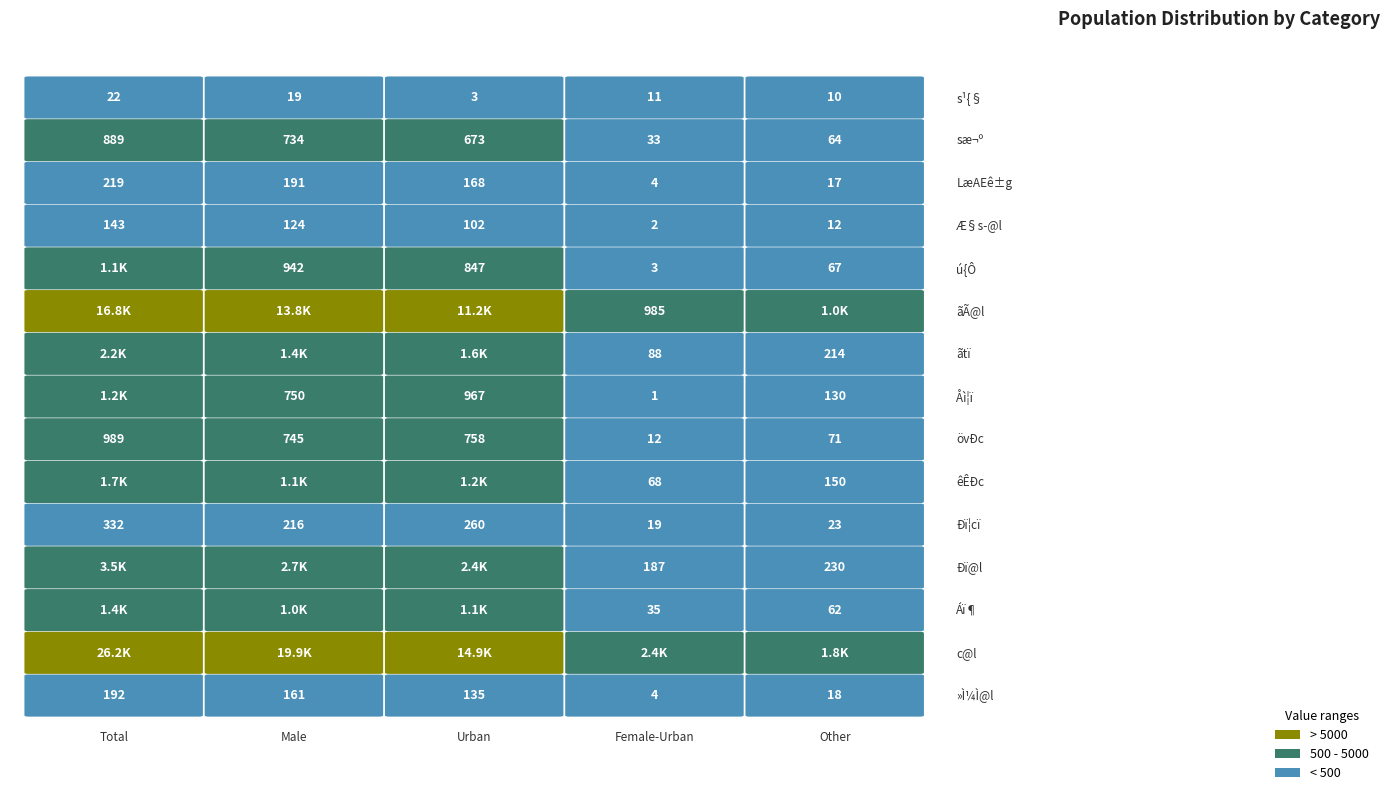

The ãÃ@l series shows 985 at 3. True or false?

True